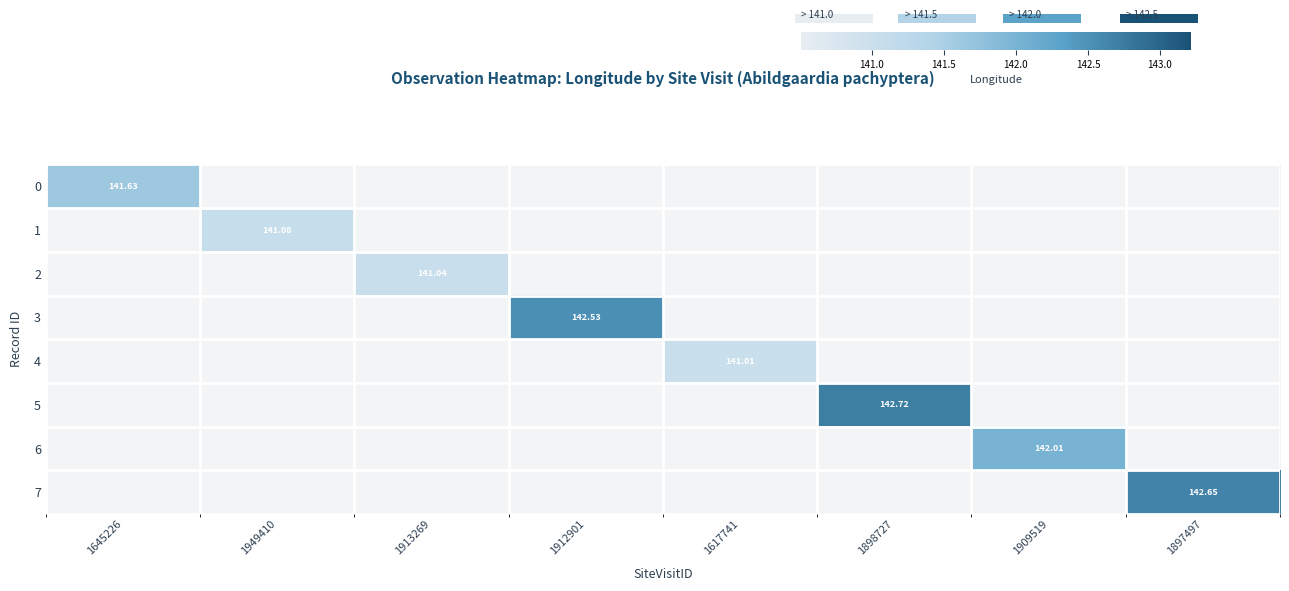

Which category has the highest value in the 7 series?

1897497